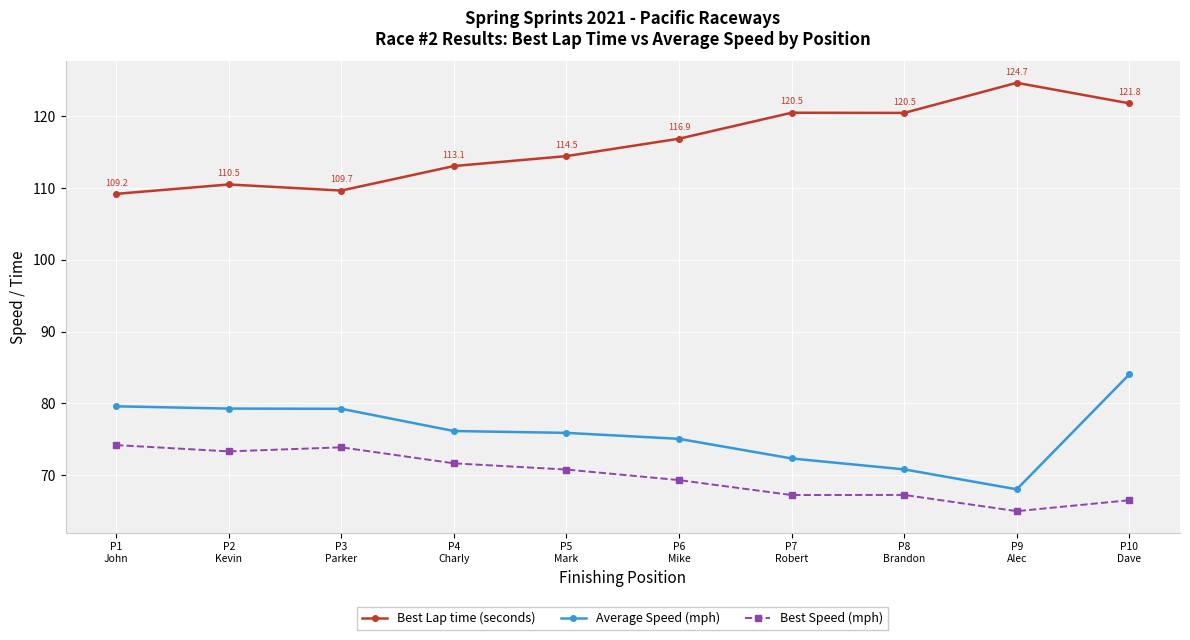

True or false: Best Speed (mph) and Best Lap time (seconds) intersect in this chart.

False